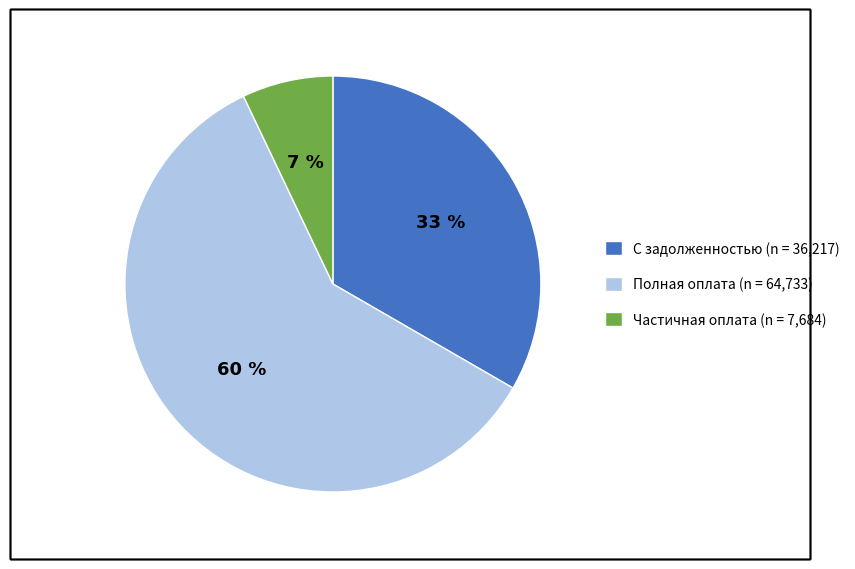

True or false: Частичная оплата (n = 7,684) accounts for 7% of the total.

True